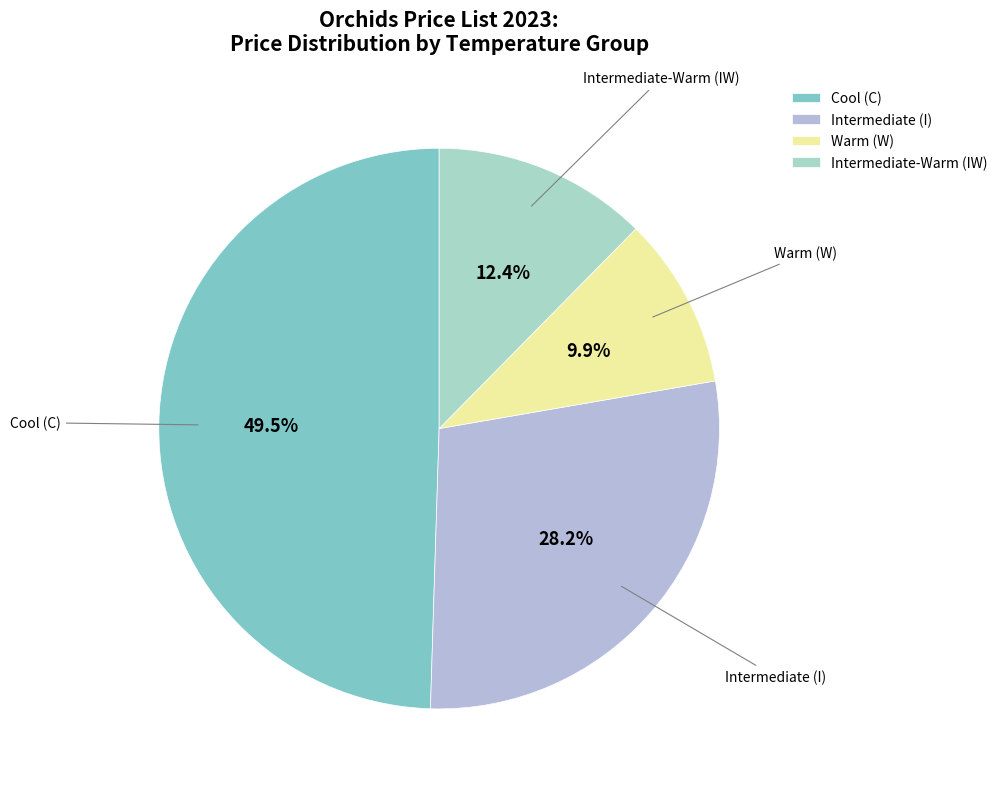

Is there any slice that represents more than half of the pie?

No